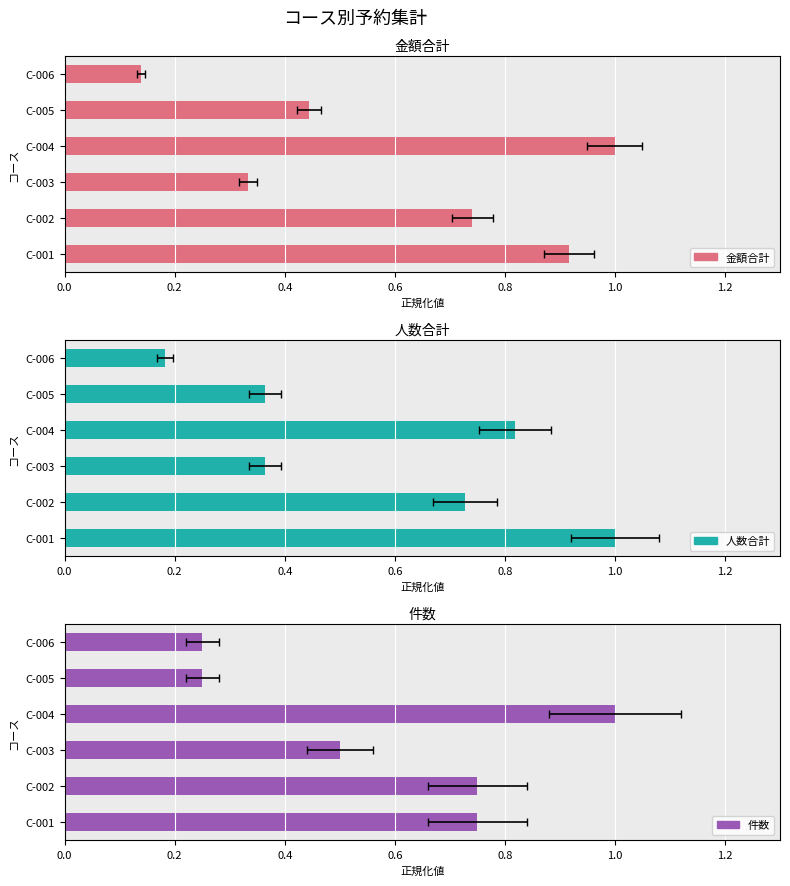

At C-003, list the series in order from largest to smallest.

件数, 人数合計, 金額合計